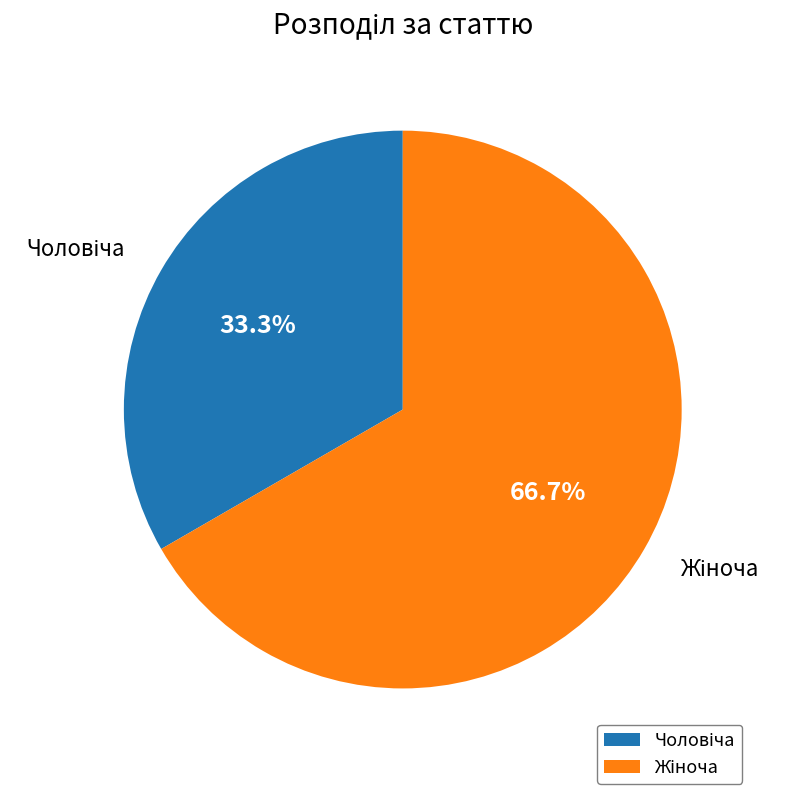

To the nearest percent, what is the difference between the largest and smallest slice percentages?

33%